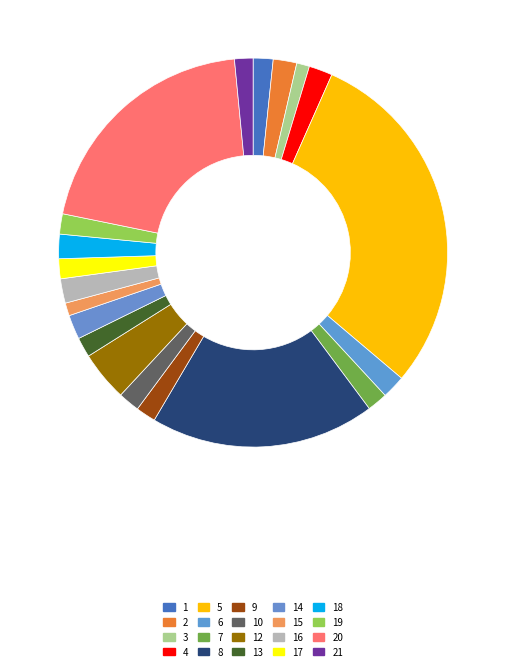

To the nearest percent, what is the average slice percentage?

5%